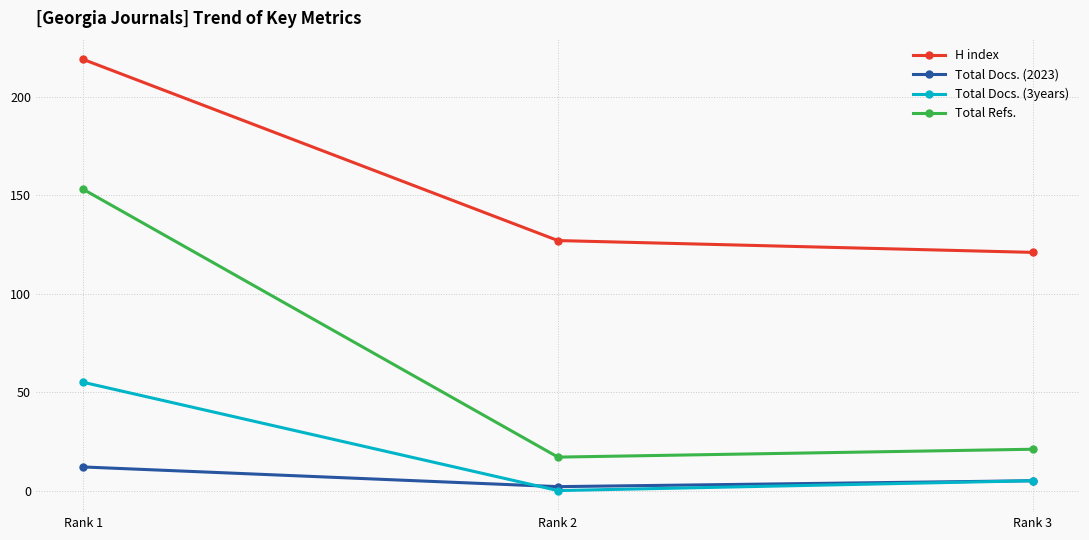

Which series has the widest spread of values?

Total Refs.